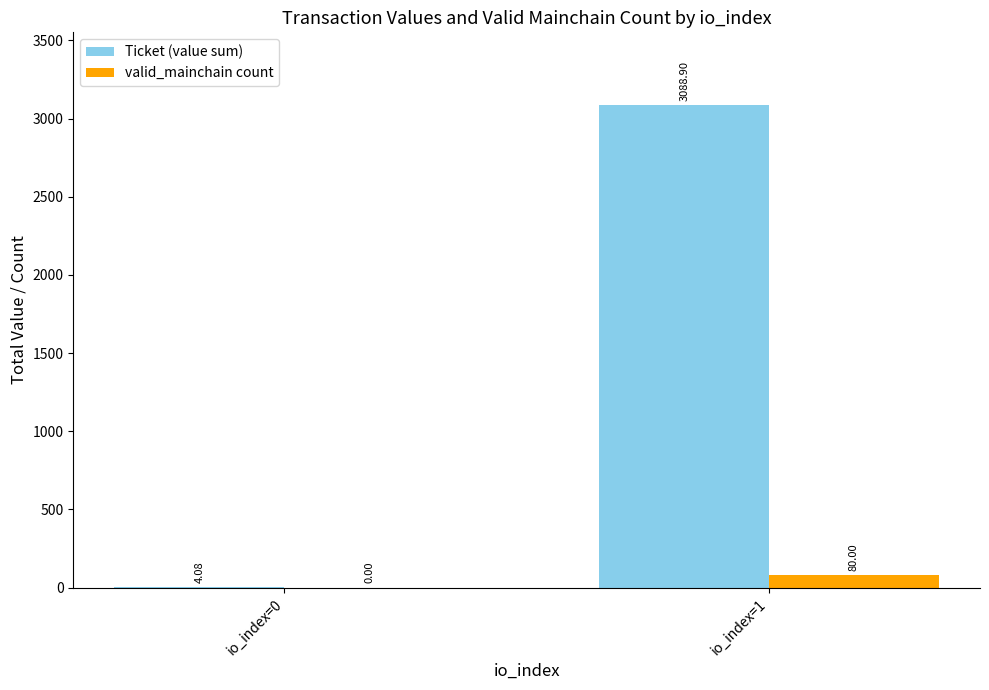

Reading left to right, transcribe all the data shown in this chart.

Ticket (value sum): io_index=0=4.1	io_index=1=3088.9
valid_mainchain count: io_index=0=0.0	io_index=1=80.0